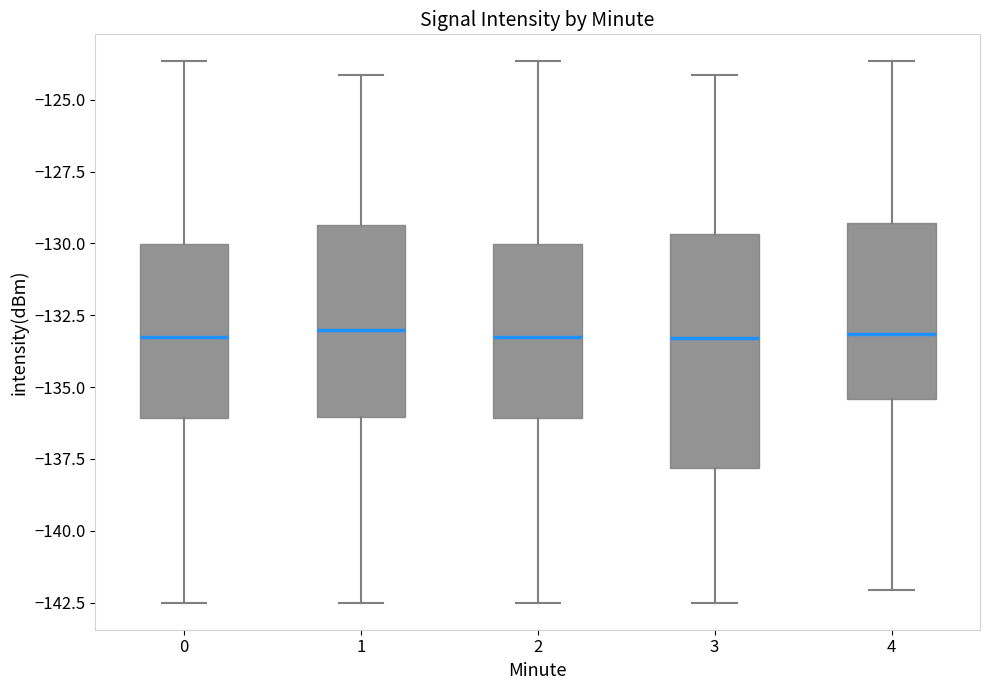

Reading left to right, read every box against the y-axis: the position of its median line, the range the box covers, and the ends of its whiskers. The values are not printed on the chart, so give them approximately, as read against the axis.

0: median -133.5, box -136.0 to -130.0, whiskers -142.5 to -123.5
1: median -133.0, box -136.0 to -129.5, whiskers -142.5 to -124.0
2: median -133.5, box -136.0 to -130.0, whiskers -142.5 to -123.5
3: median -133.5, box -138.0 to -129.5, whiskers -142.5 to -124.0
4: median -133.0, box -135.5 to -129.5, whiskers -142.0 to -123.5